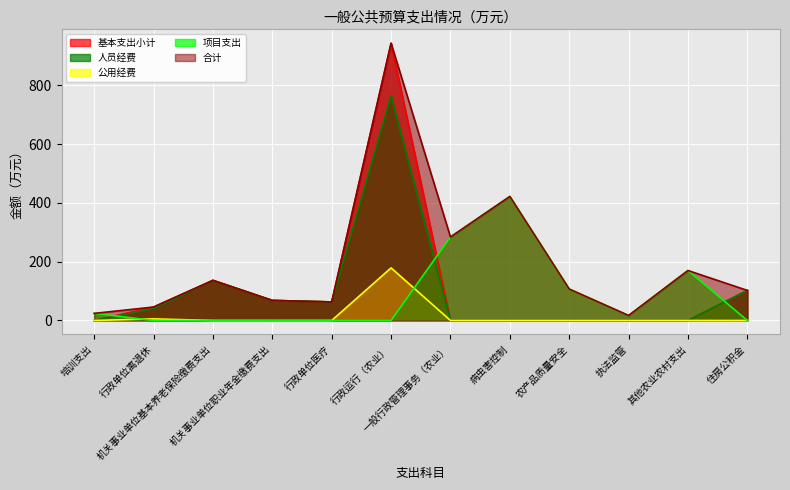

Which series ends up on top after the final intersection of 基本支出小计 and 项目支出?

基本支出小计